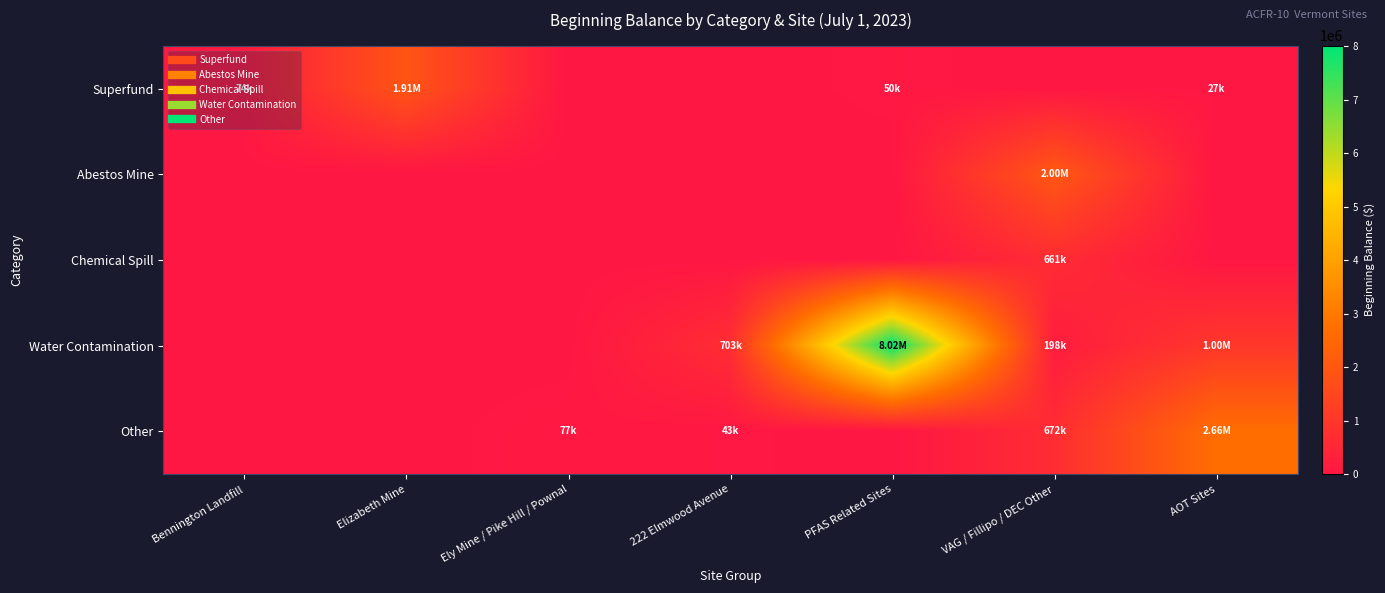

At which category is the sum across all series the highest?

PFAS Related Sites